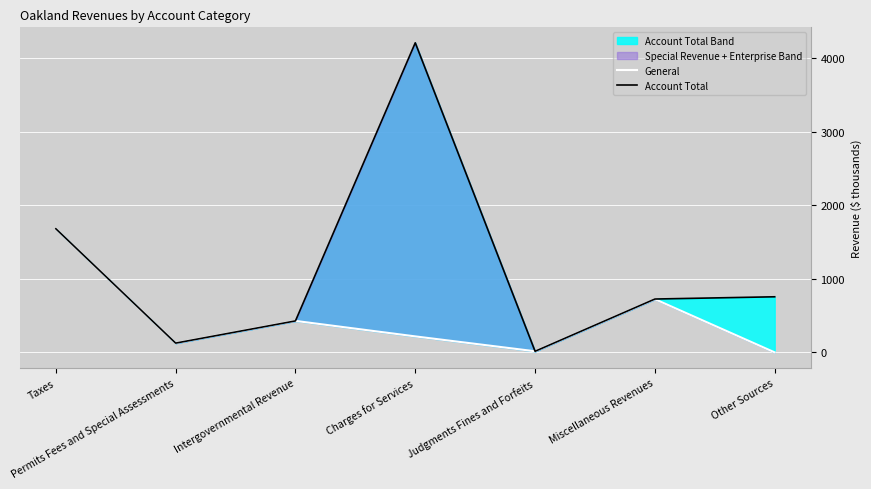

What is the sum of the General values at Permits Fees and Special Assessments and Intergovernmental Revenue?

554.0